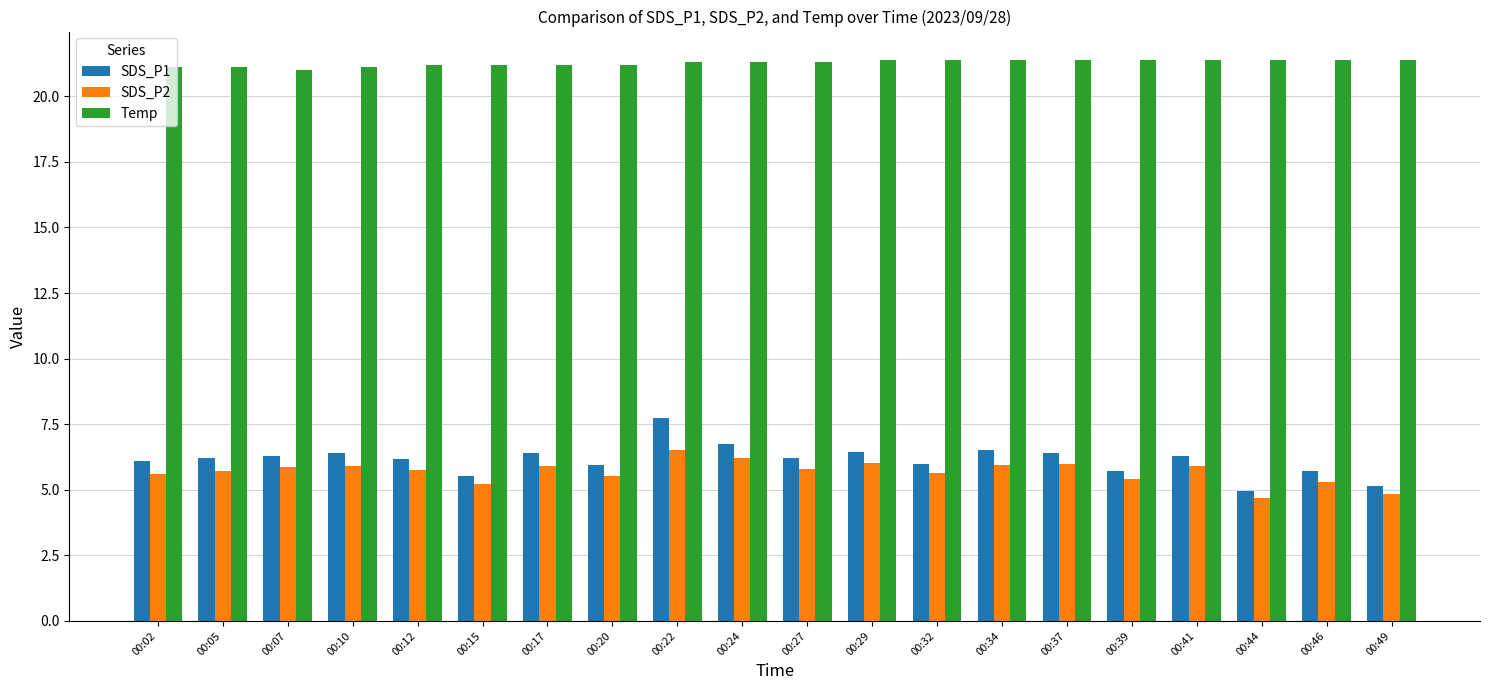

Is the value of Temp at 00:10 greater than the value of SDS_P2 at 00:37?

Yes